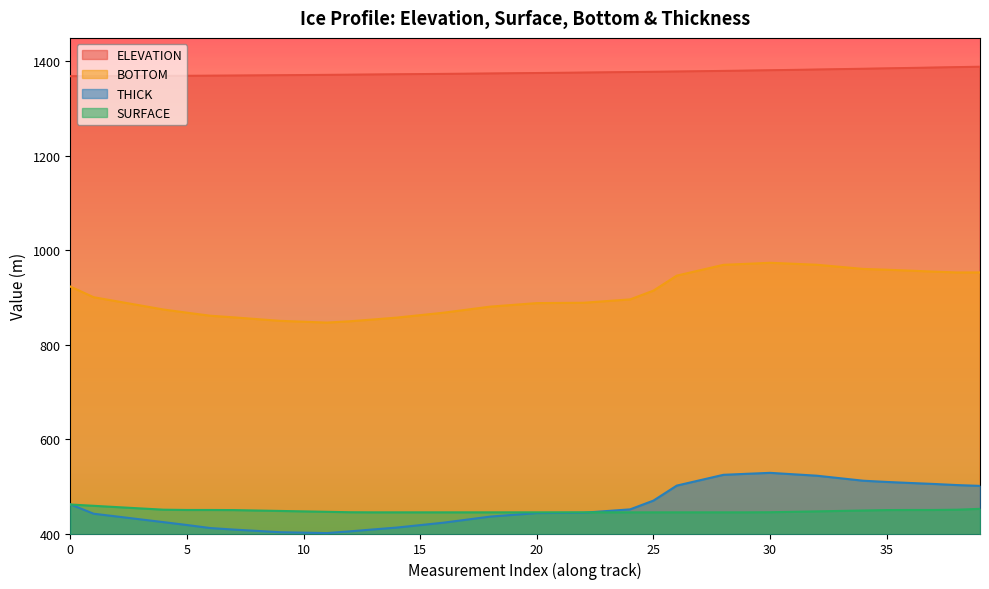

In BOTTOM, how many points are higher than both neighbors (excluding endpoints)?

1